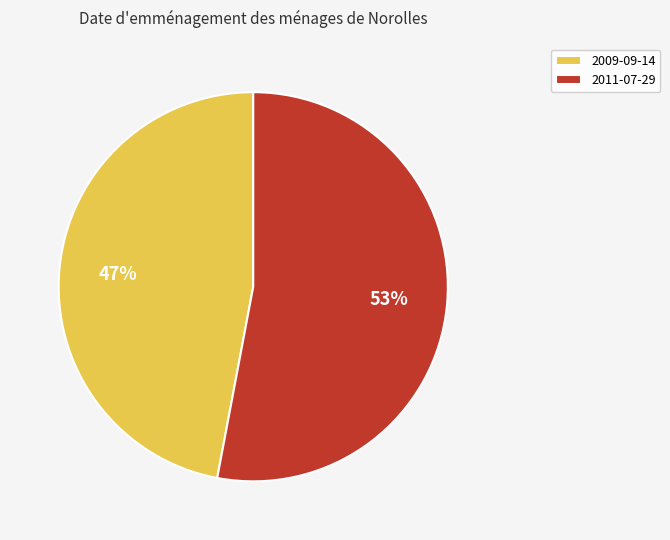

To the nearest percent, what percentage of the pie is 2011-07-29?

53%